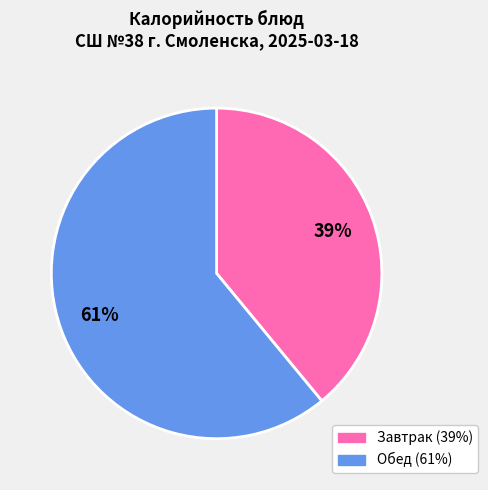

Does any single category account for the majority?

Yes